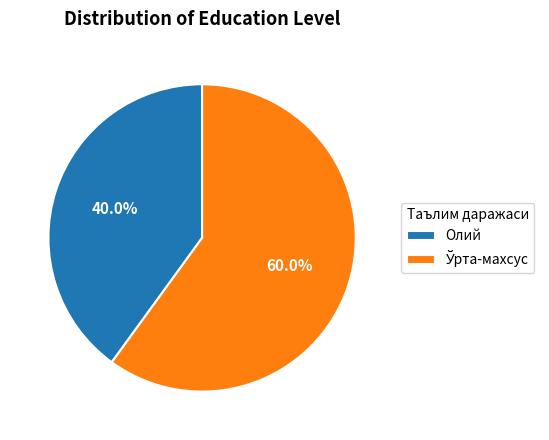

Which slice is the smallest?

Олий